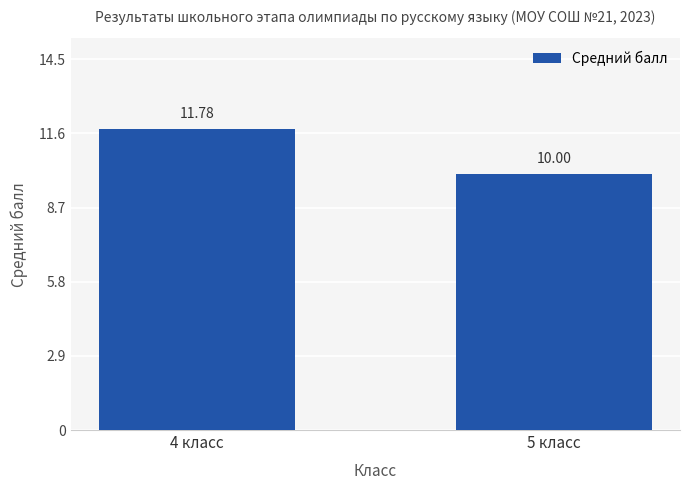

What value does the data have at 4 класс?

11.8